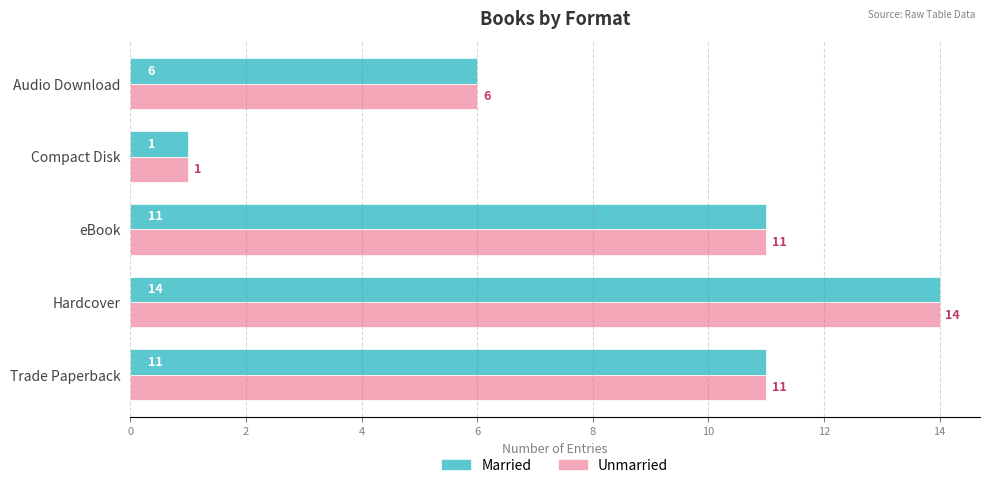

The Married series shows 18 at eBook. True or false?

False